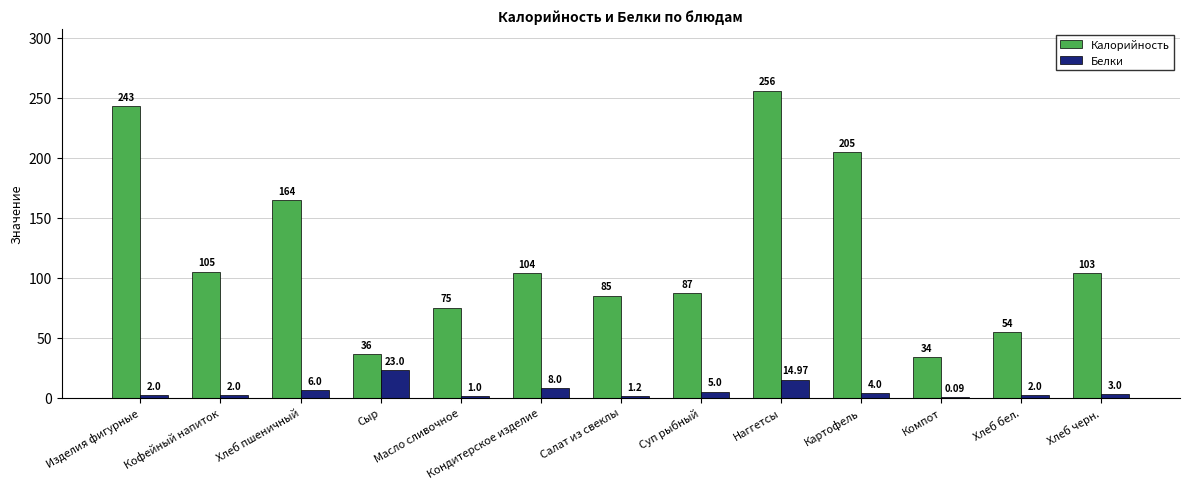

Which series has the largest total across all categories?

Калорийность